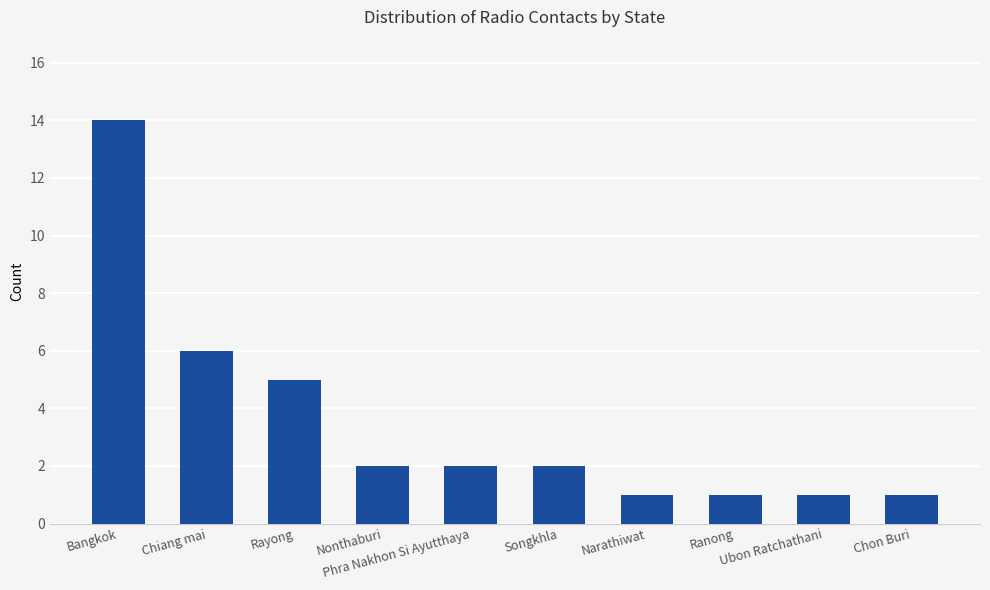

Reading left to right, list all the values displayed in this chart.

14	6	5	2	2	2	1	1	1	1